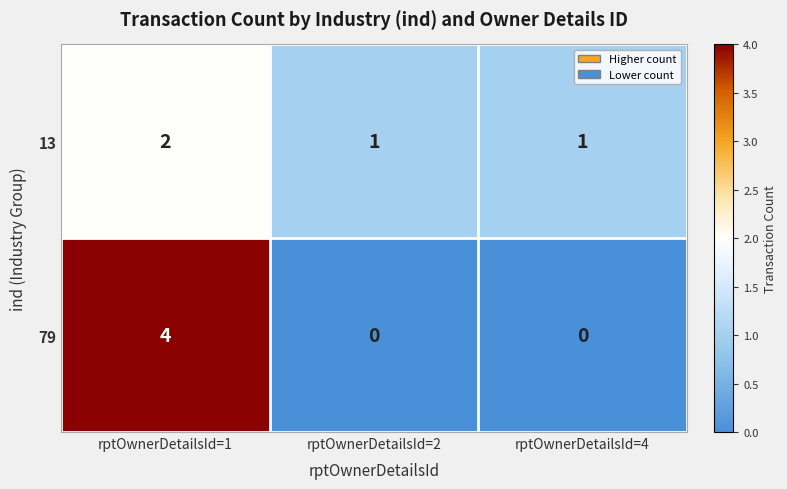

Count the 79 values in the range 0 to 4.

3